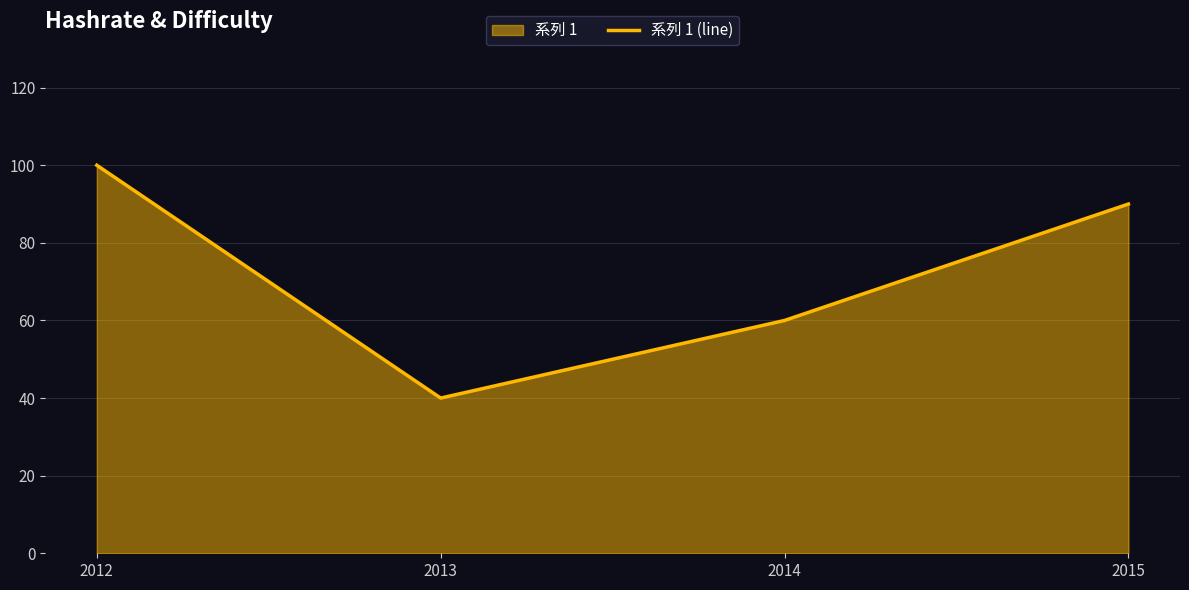

What is the average value?

72